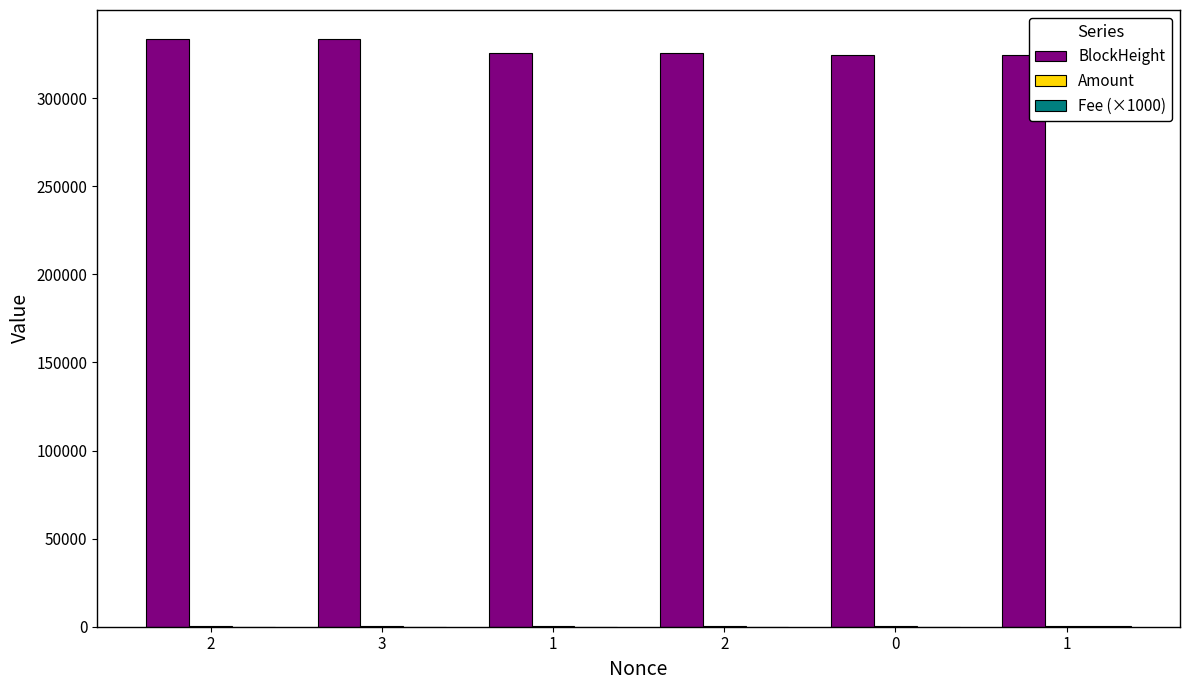

Does the chart contain stacked bars?

No